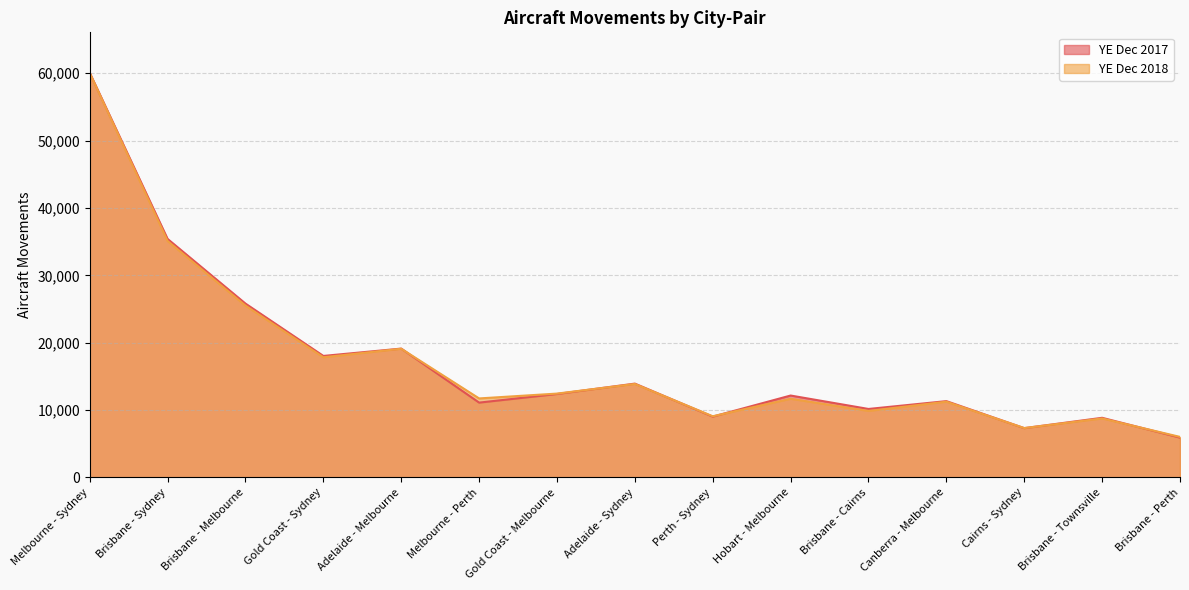

True or false: YE Dec 2018 has more than 1 interior local peaks.

True